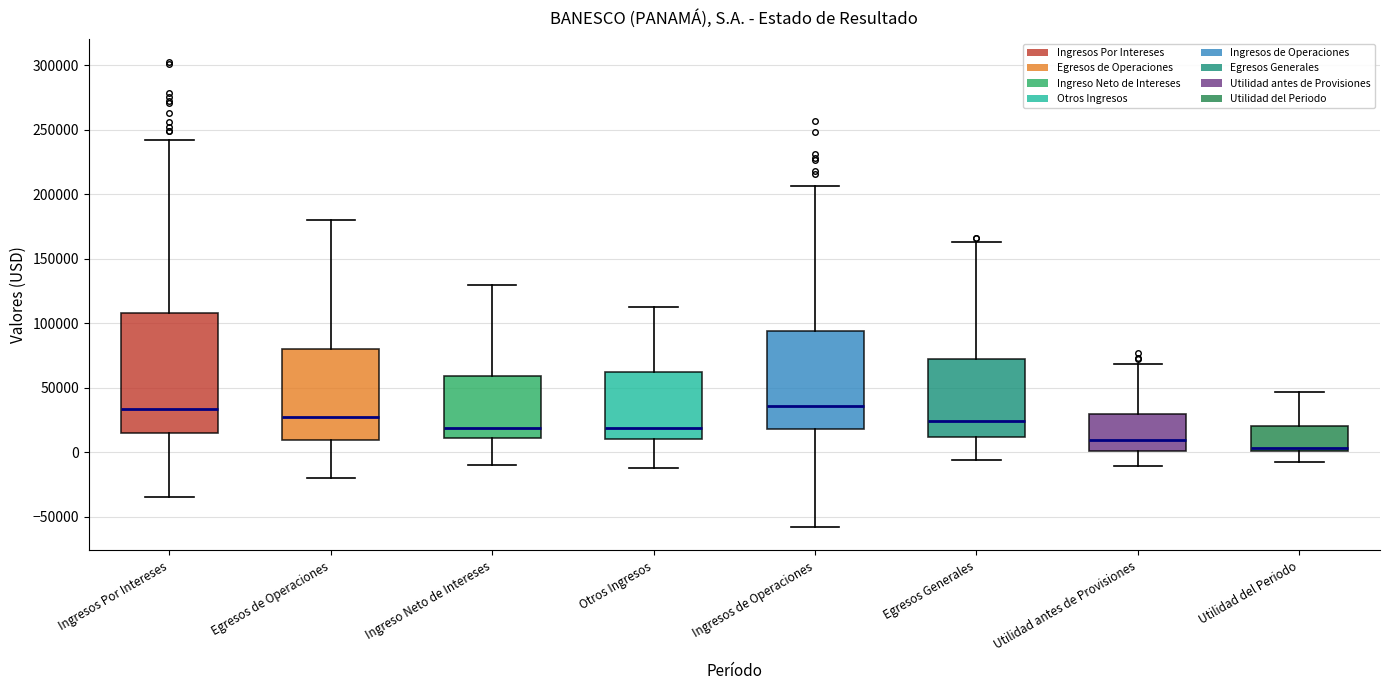

Reading left to right, transcribe this box plot: for each box, give where its median line is, the range the box spans, and where its two whiskers end, as read against the y-axis. The values are not printed on the chart, so give them approximately, as read against the axis.

Ingresos Por Intereses: median 35000, box 15000 to 110000, whiskers -35000 to 240000
Egresos de Operaciones: median 25000, box 10000 to 80000, whiskers -20000 to 180000
Ingreso Neto de Intereses: median 20000, box 10000 to 60000, whiskers -10000 to 130000
Otros Ingresos: median 20000, box 10000 to 60000, whiskers -15000 to 115000
Ingresos de Operaciones: median 35000, box 20000 to 95000, whiskers -60000 to 205000
Egresos Generales: median 25000, box 10000 to 70000, whiskers -5000 to 165000
Utilidad antes de Provisiones: median 10000, box 0 to 30000, whiskers -10000 to 70000
Utilidad del Periodo: median 5000, box 0 to 20000, whiskers -5000 to 45000